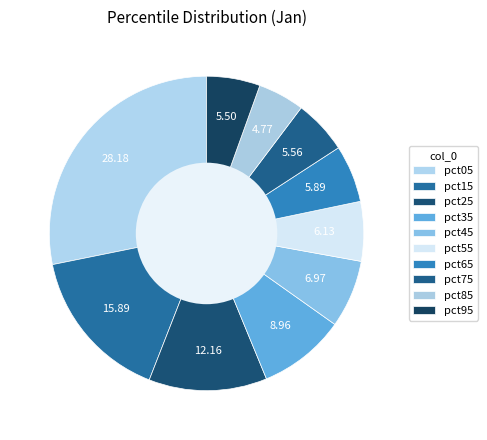

Is the sum of pct55 and pct25 greater than half?

No